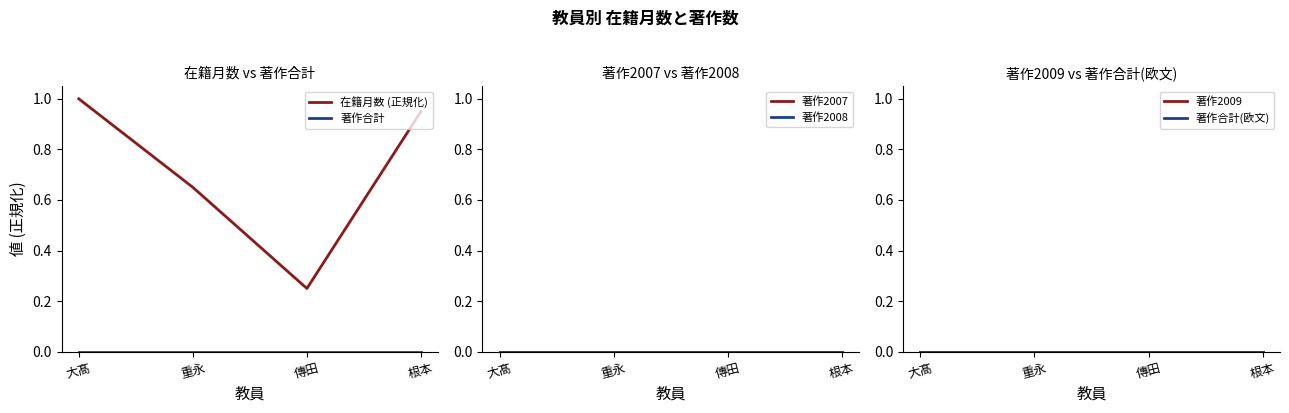

How many lines are shown in the chart?

6